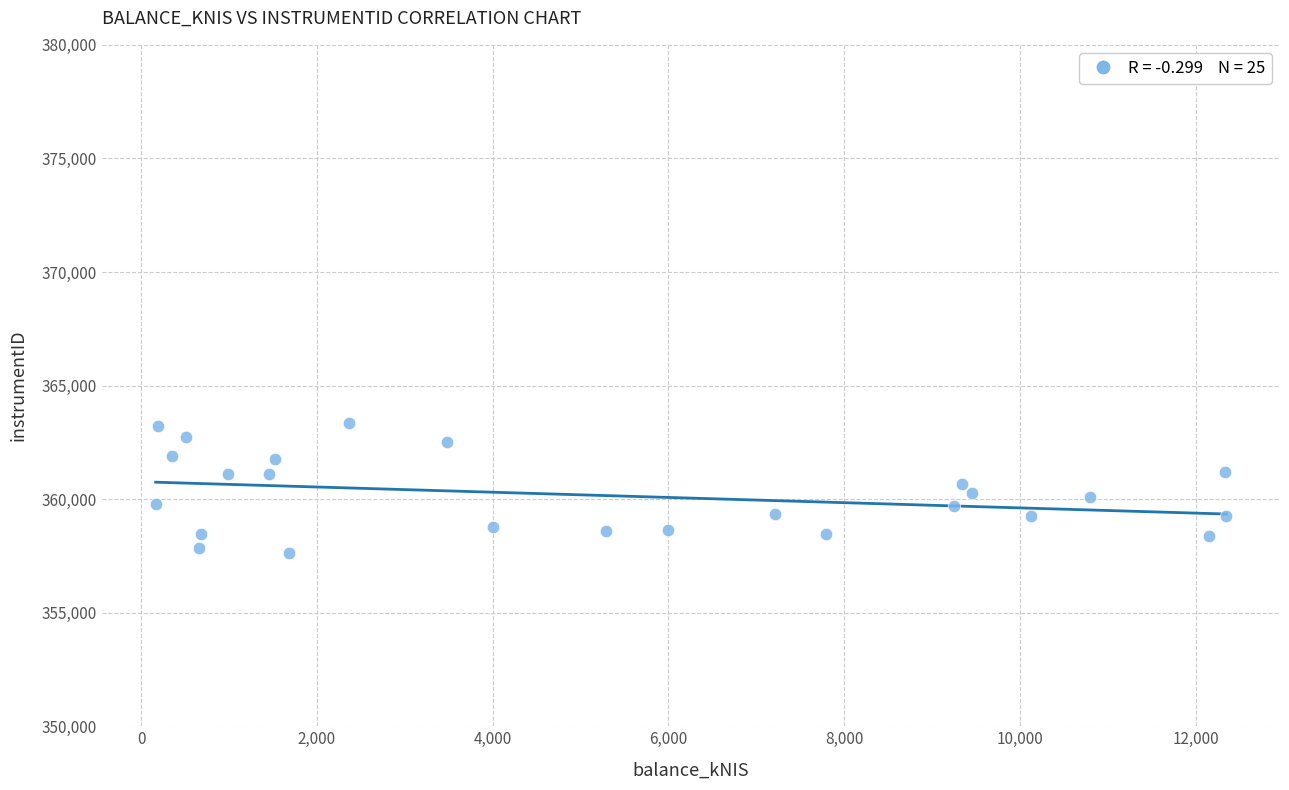

What is the range of Y values (max minus min)?

5696.0